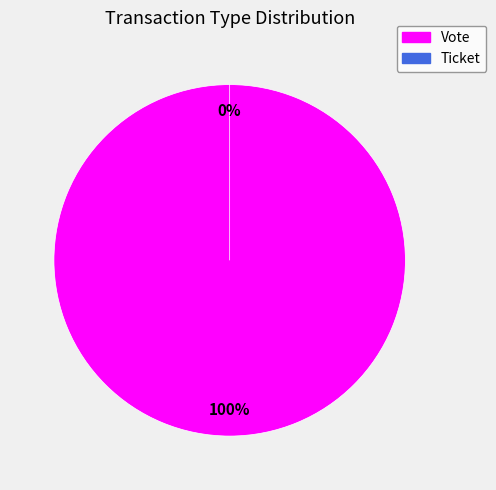

Which slice is the smallest?

Ticket